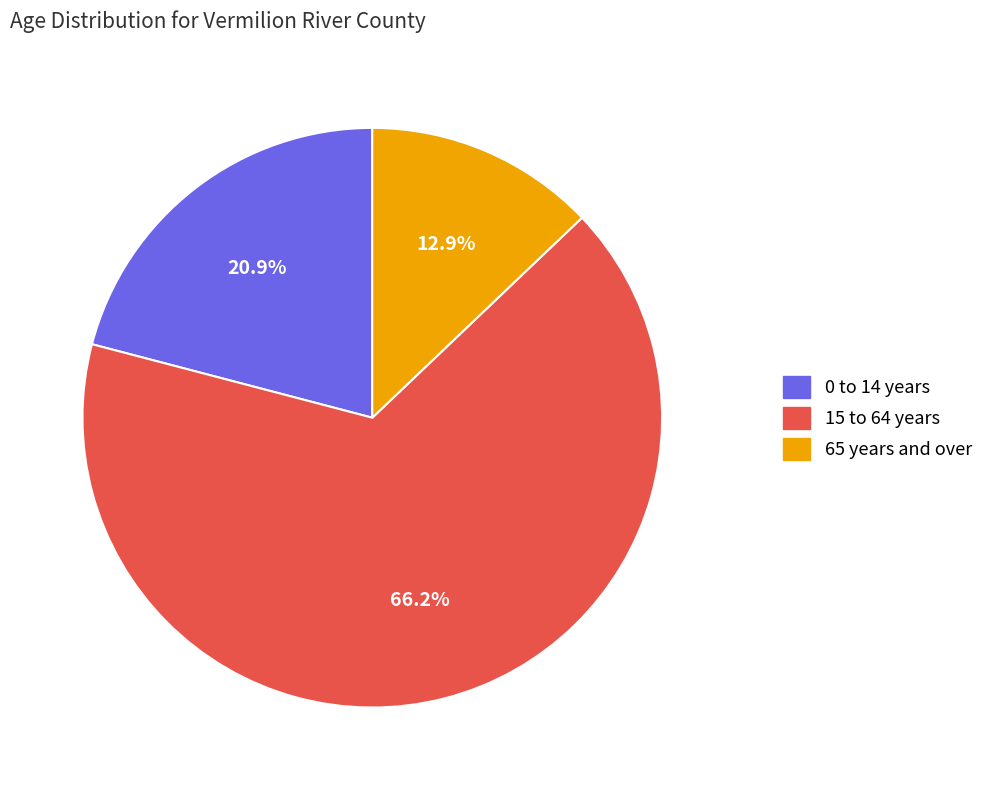

Rank the categories by value from highest to lowest.

15 to 64 years, 0 to 14 years, 65 years and over